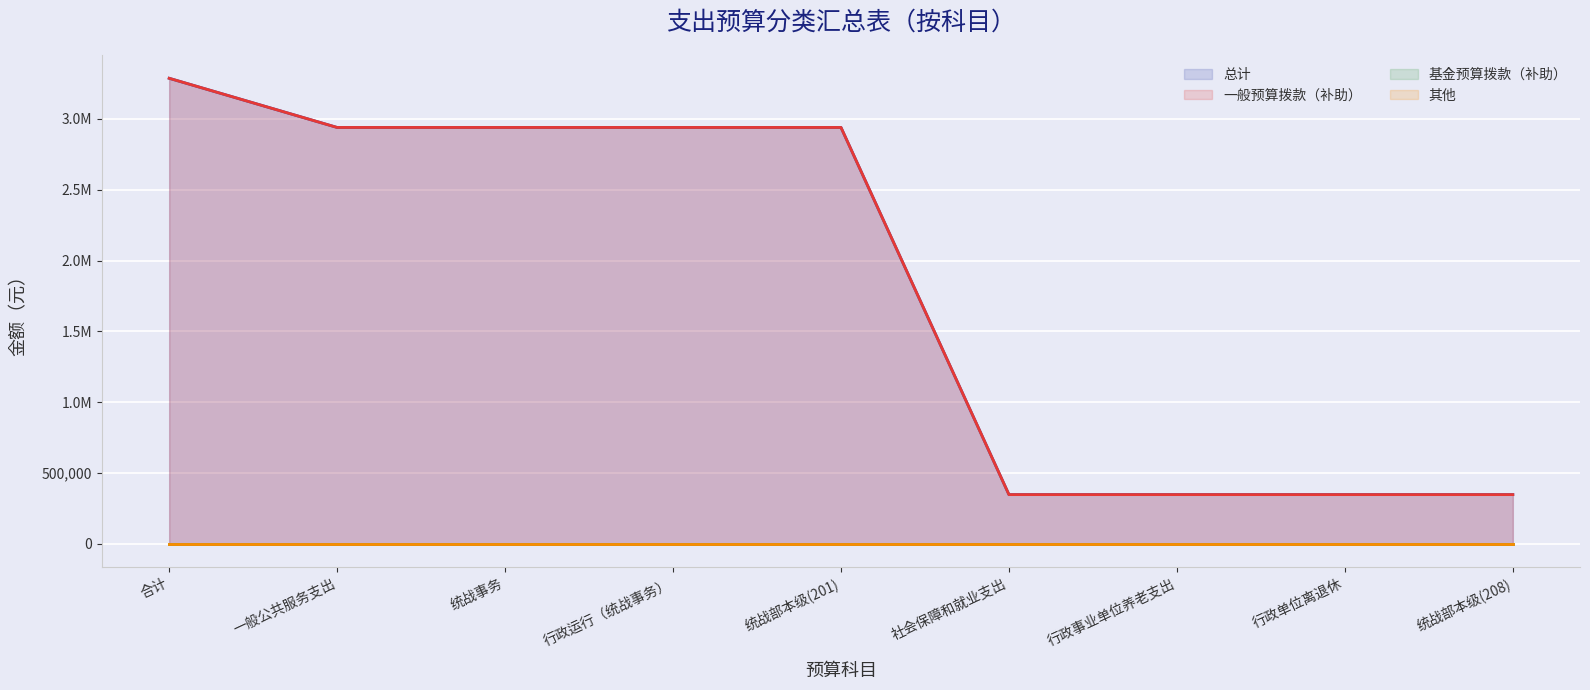

True or false: 总计 has more than 1 interior local peaks.

False